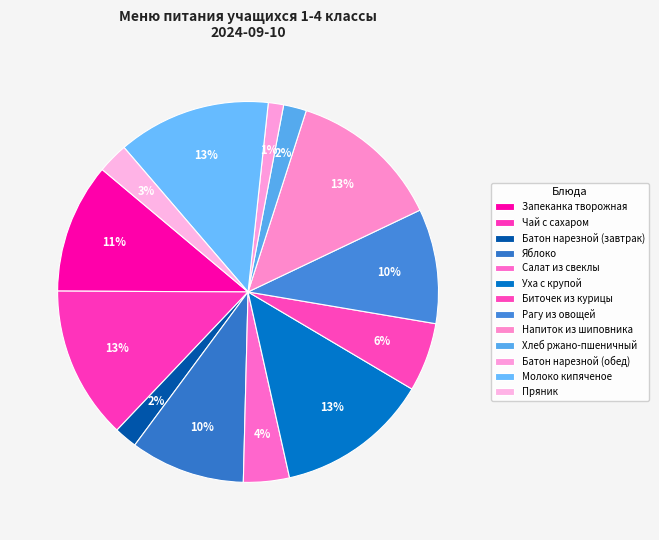

How many segments does this pie chart have?

13